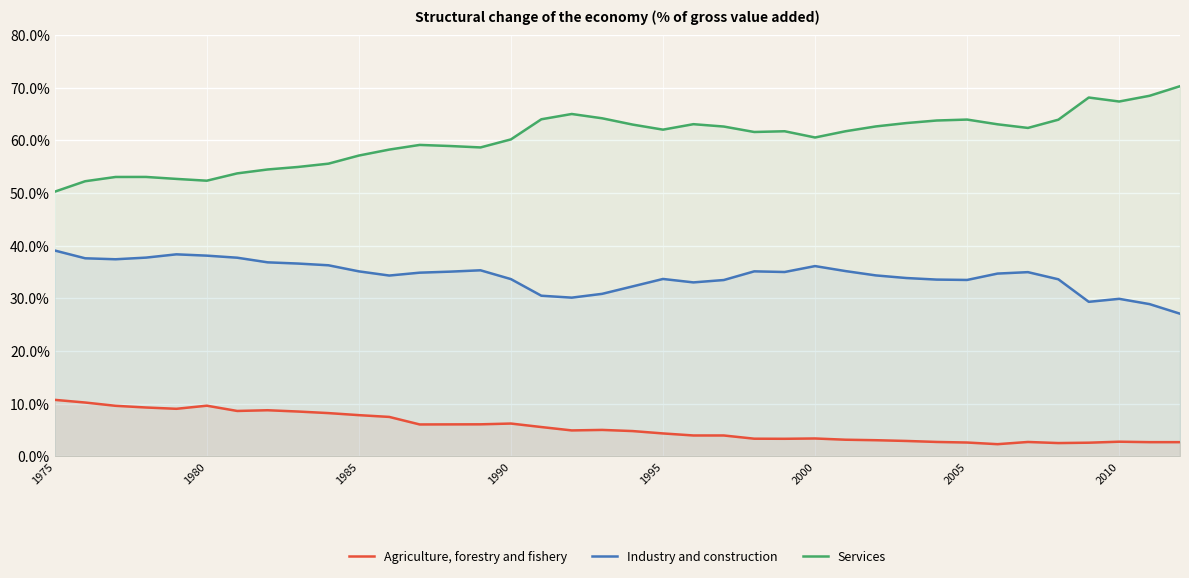

What is the difference between the maximum and minimum values in the Industry and construction series?

12.0